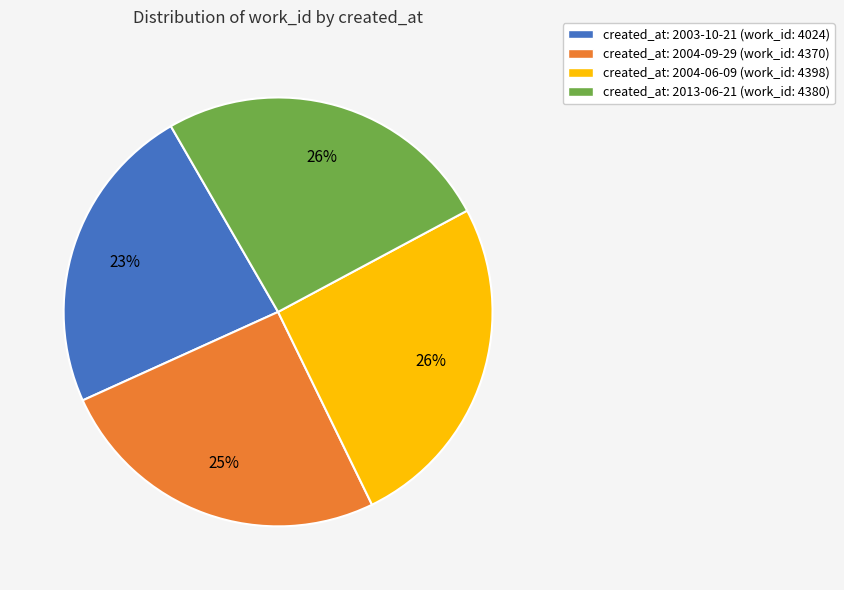

To the nearest percent, what percentage of the pie is created_at: 2004-06-09 (work_id: 4398)?

26%